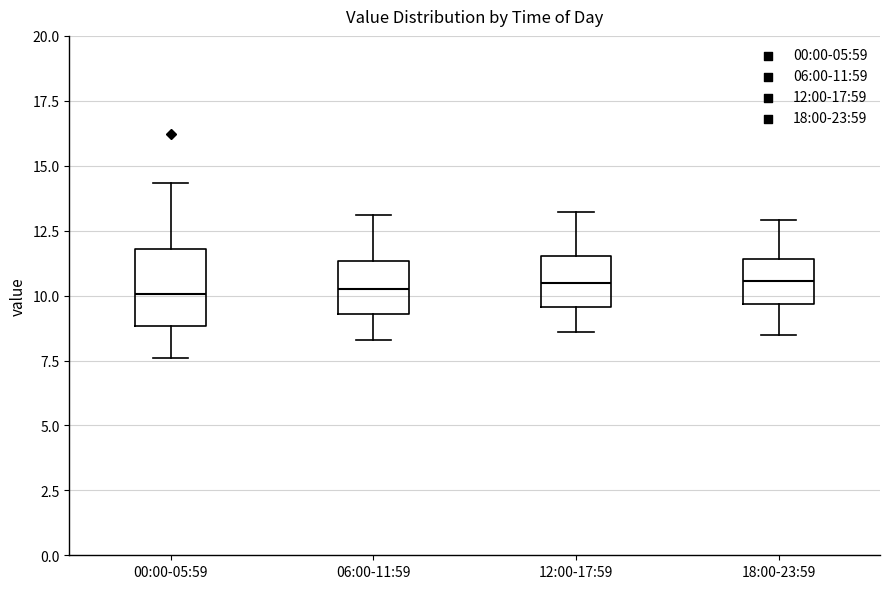

Reading left to right, read every box against the y-axis: the position of its median line, the range the box covers, and the ends of its whiskers. The values are not printed on the chart, so give them approximately, as read against the axis.

00:00-05:59: median 10.0, box 9.0 to 12.0, whiskers 7.5 to 14.5
06:00-11:59: median 10.5, box 9.5 to 11.5, whiskers 8.5 to 13.0
12:00-17:59: median 10.5, box 9.5 to 11.5, whiskers 8.5 to 13.0
18:00-23:59: median 10.5, box 9.5 to 11.5, whiskers 8.5 to 13.0